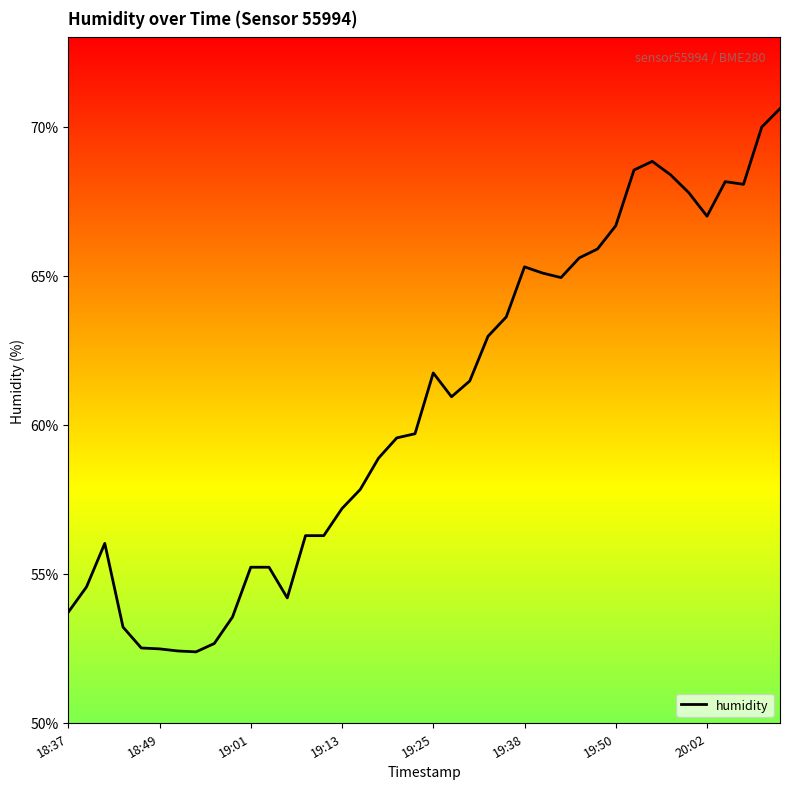

What is the greatest value displayed?

70.6